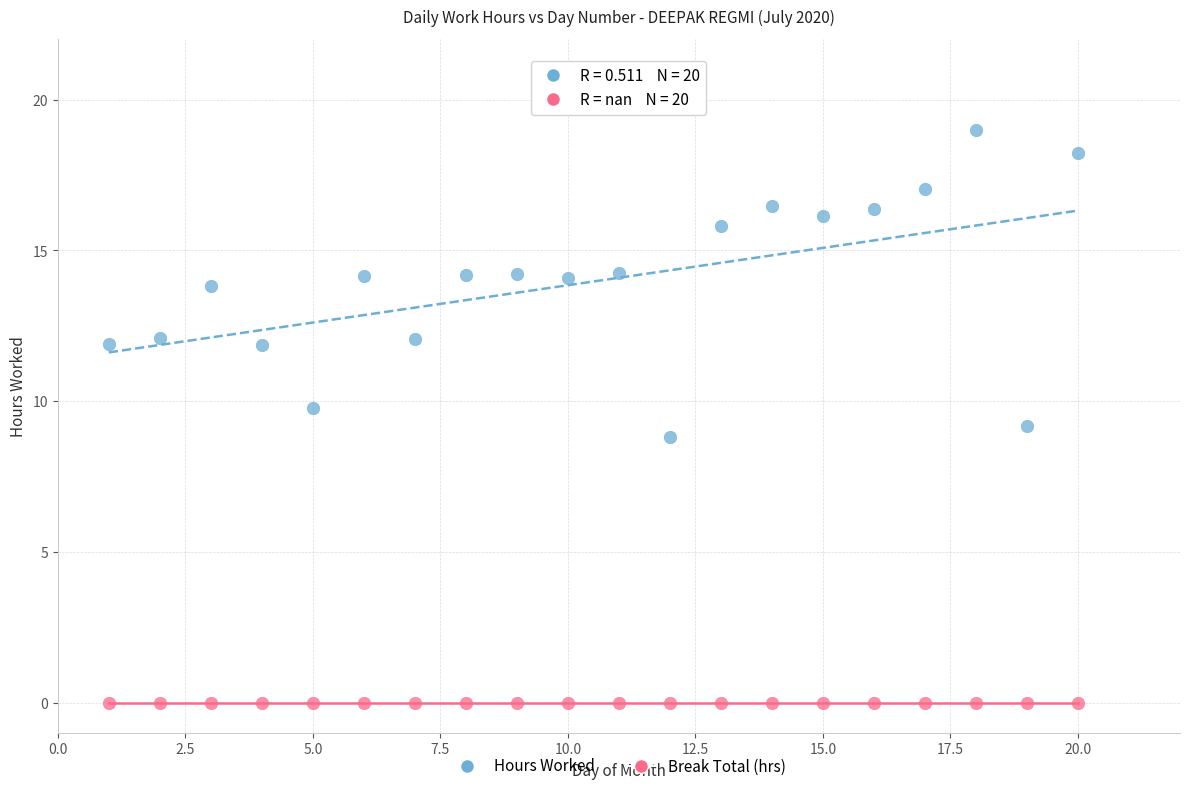

Which series contains the highest Y value?

Hours Worked